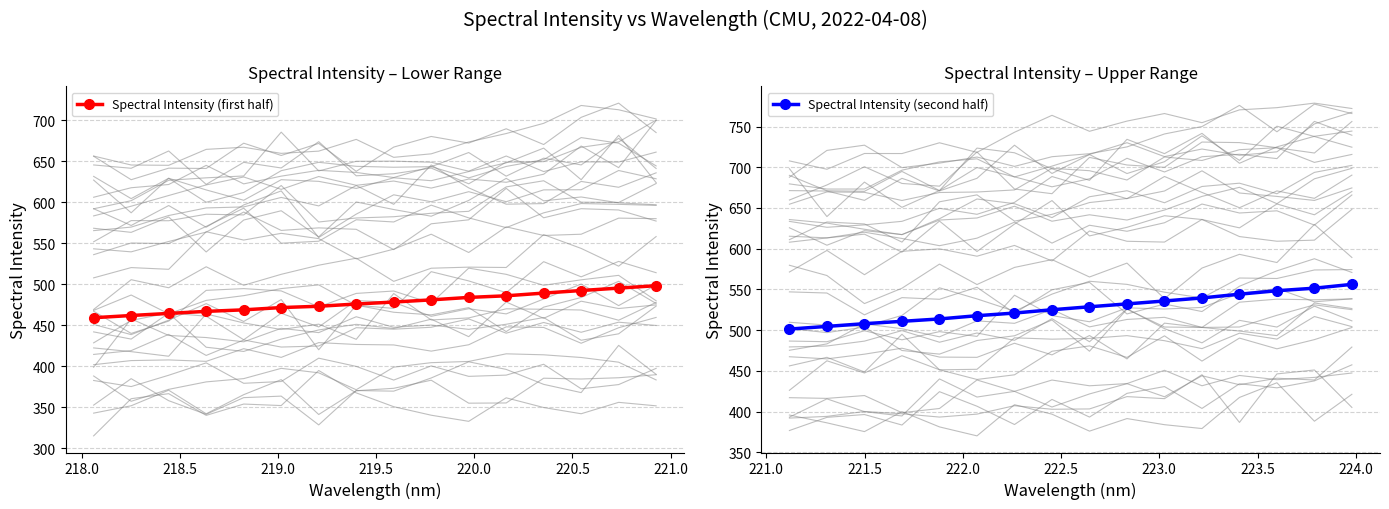

True or false: Spectral Intensity (first half) and Spectral Intensity (second half) cross at least once.

False